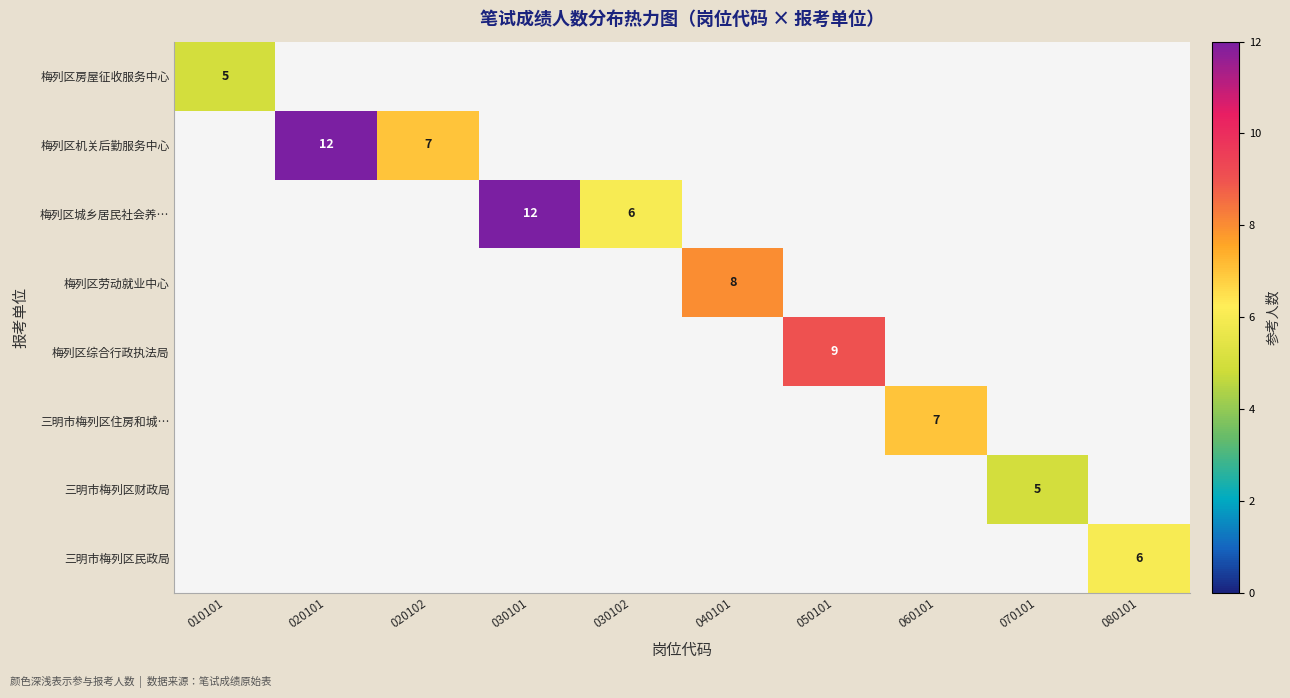

Is it true that 梅列区机关后勤服务中心 equals 21 at 020101?

False